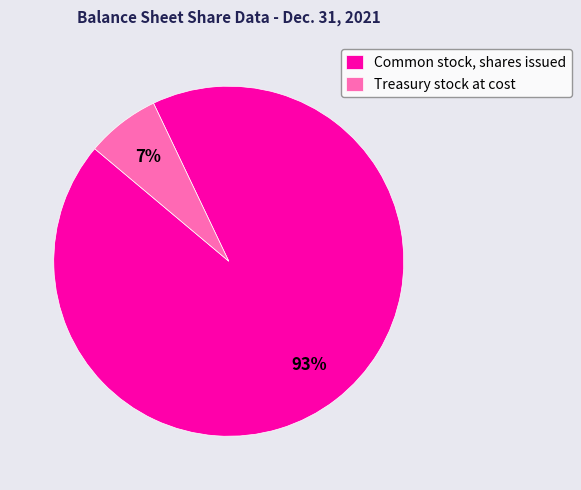

To the nearest percent, what percentage of the pie is Common stock, shares issued?

93%